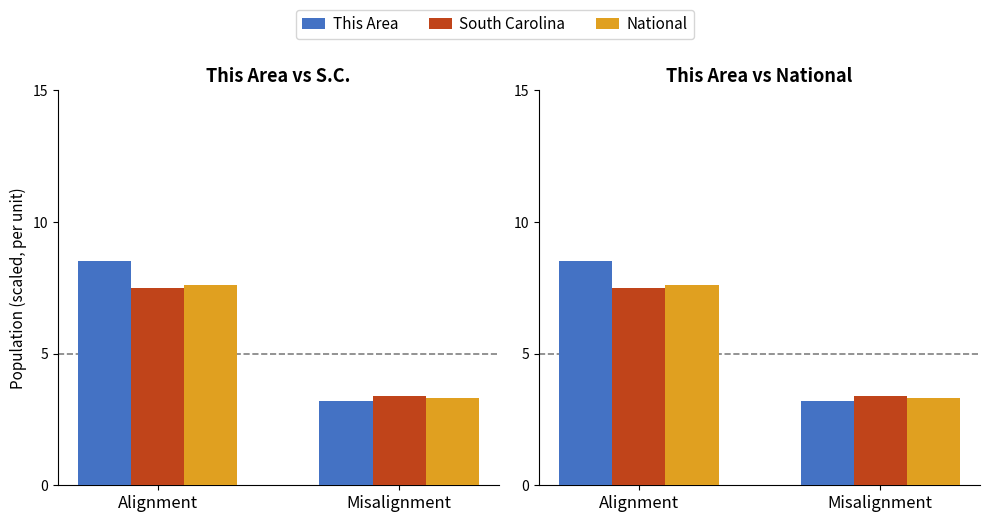

At which category is the sum across all series the highest?

Alignment